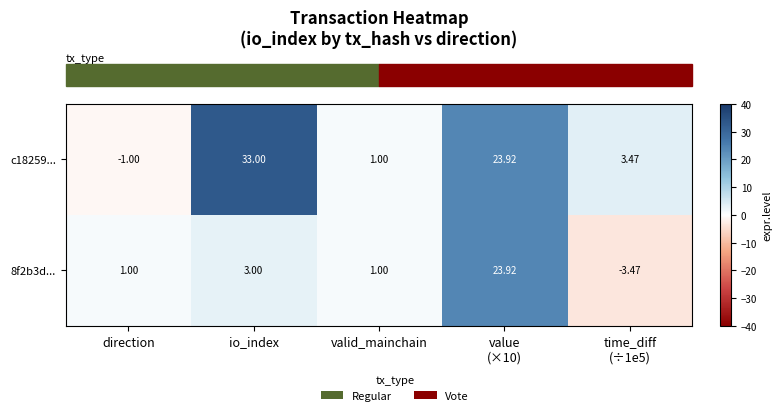

Where is 8f2b3d... nearest to the value 10?

io_index